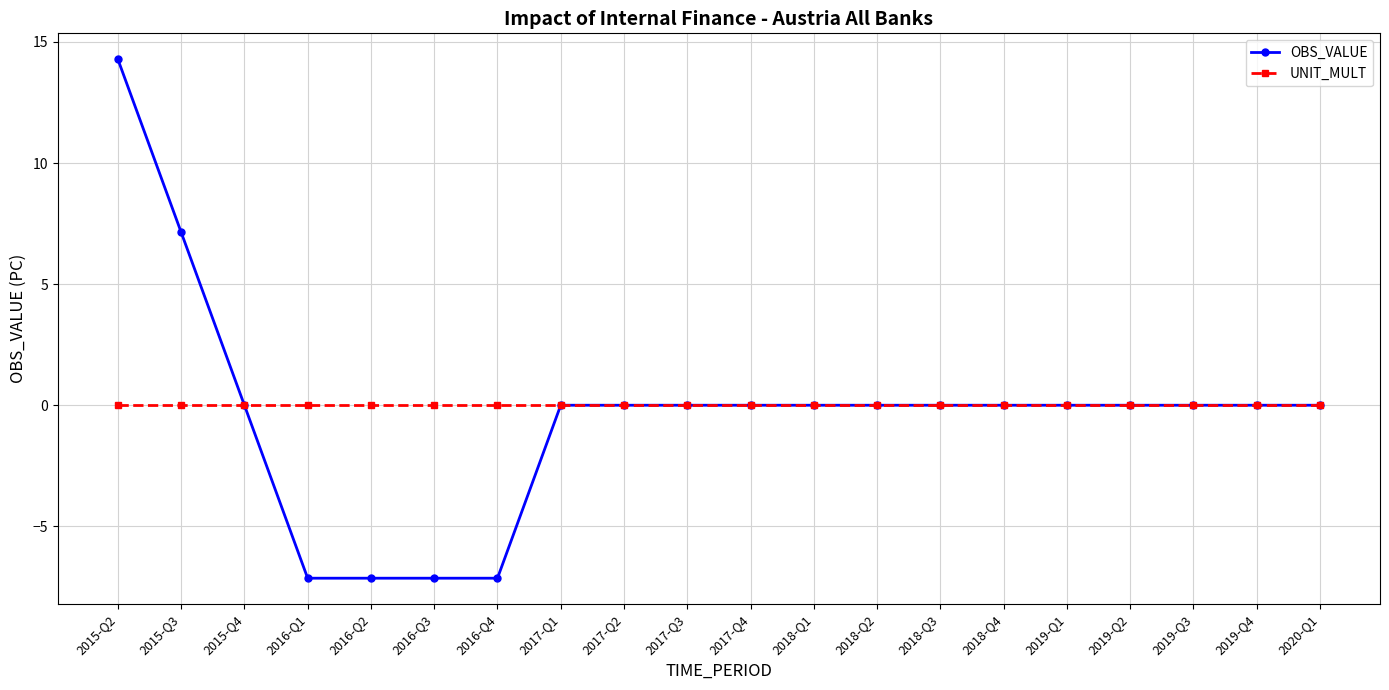

What is the label of the 4th point from the right?

2019-Q2